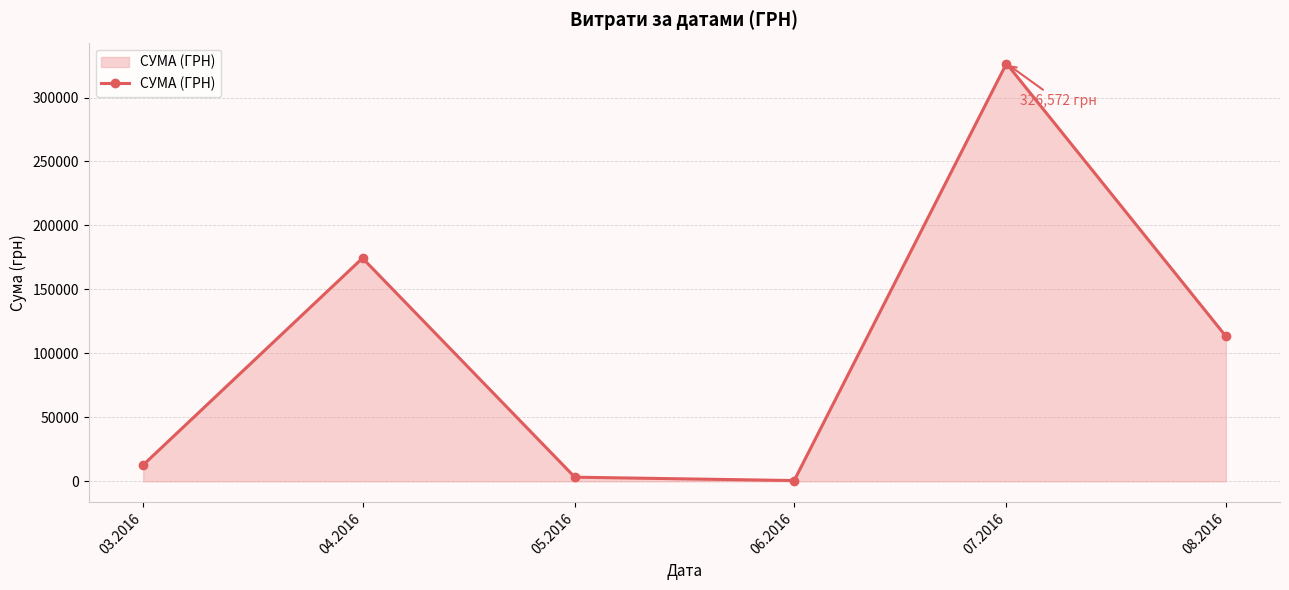

True or false: the data has more than 1 interior local peaks.

True